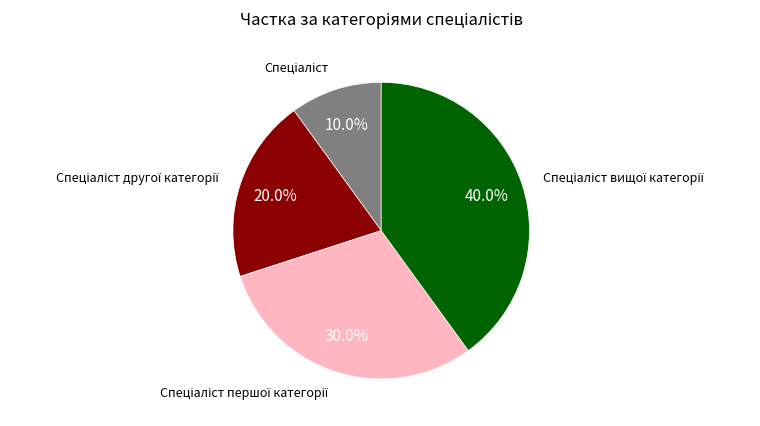

To the nearest percent, what is the difference between the largest and smallest slice percentages?

30%